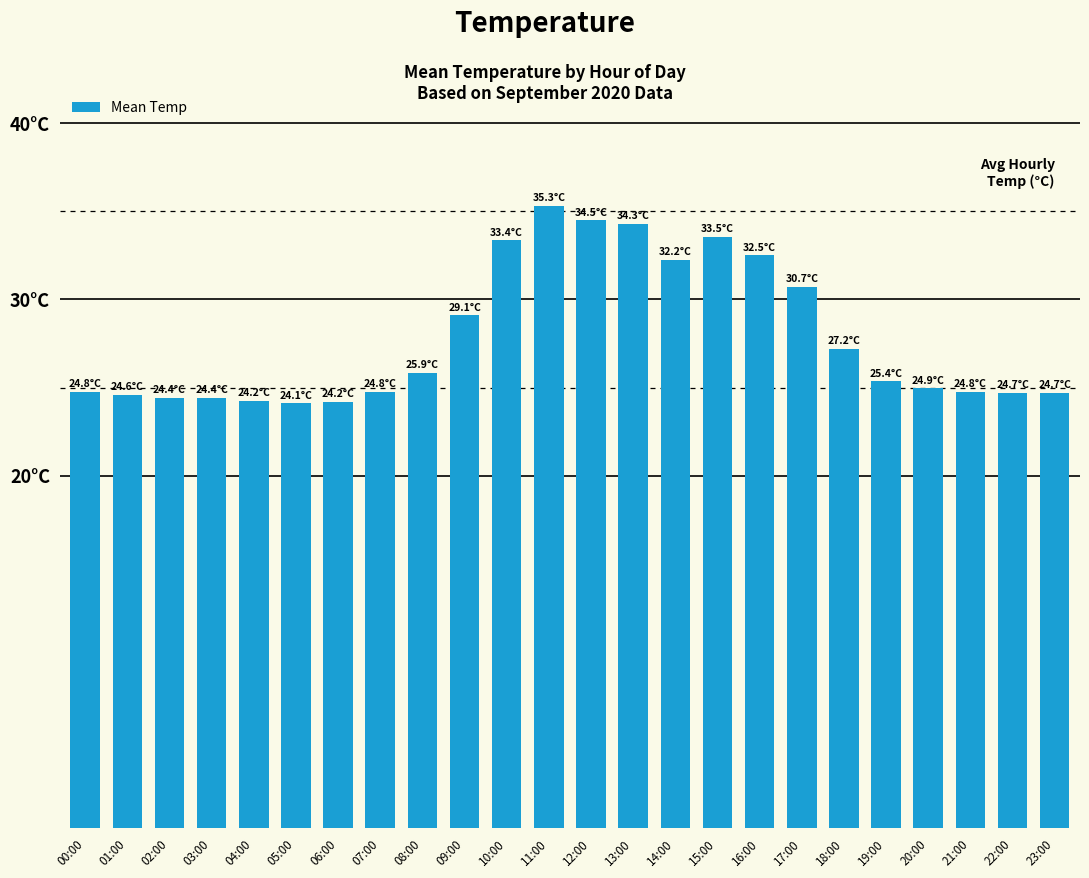

Does the chart contain any negative values?

No